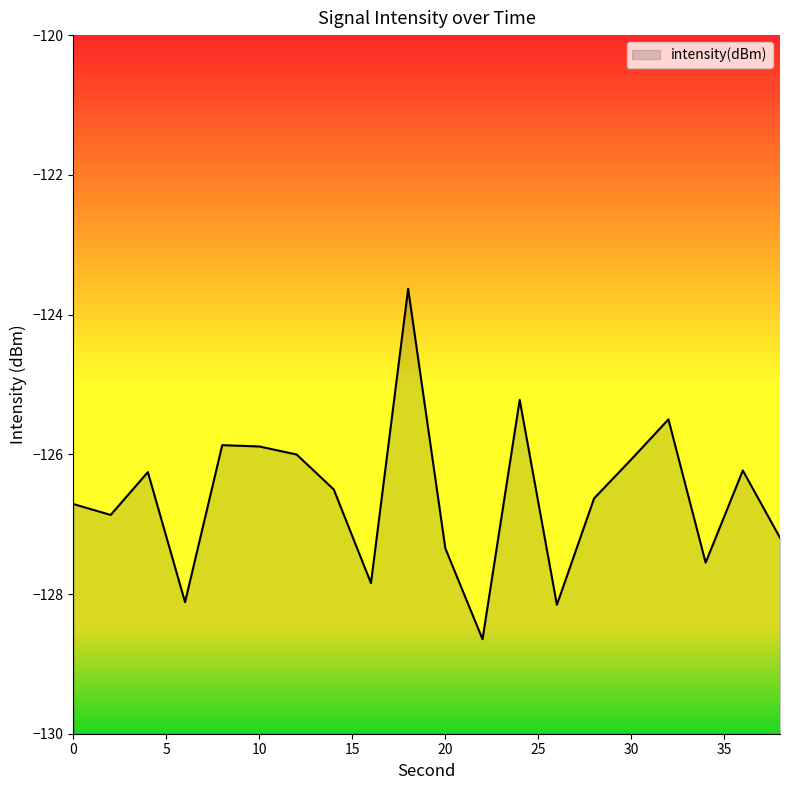

Which category has the highest value across all series?

18